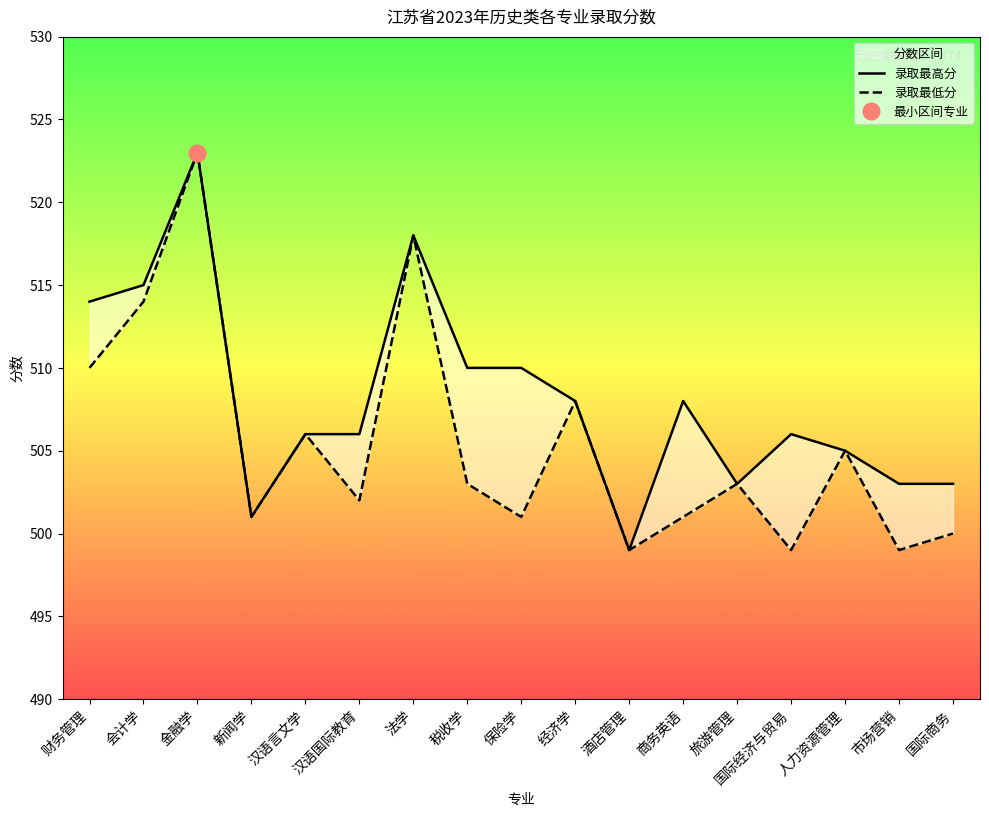

Which category has the lowest value in the 录取最低分 series?

酒店管理